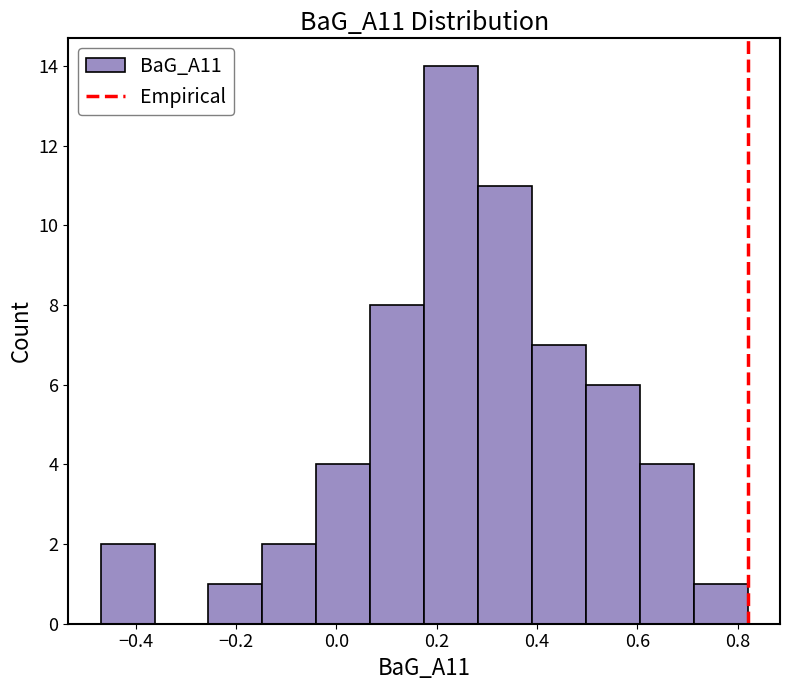

How tall is the bar that spans 0.28 to 0.40 on the x-axis? Neither the bar edges nor the heights are printed on the chart, so give them approximately, as read against the axes.

11